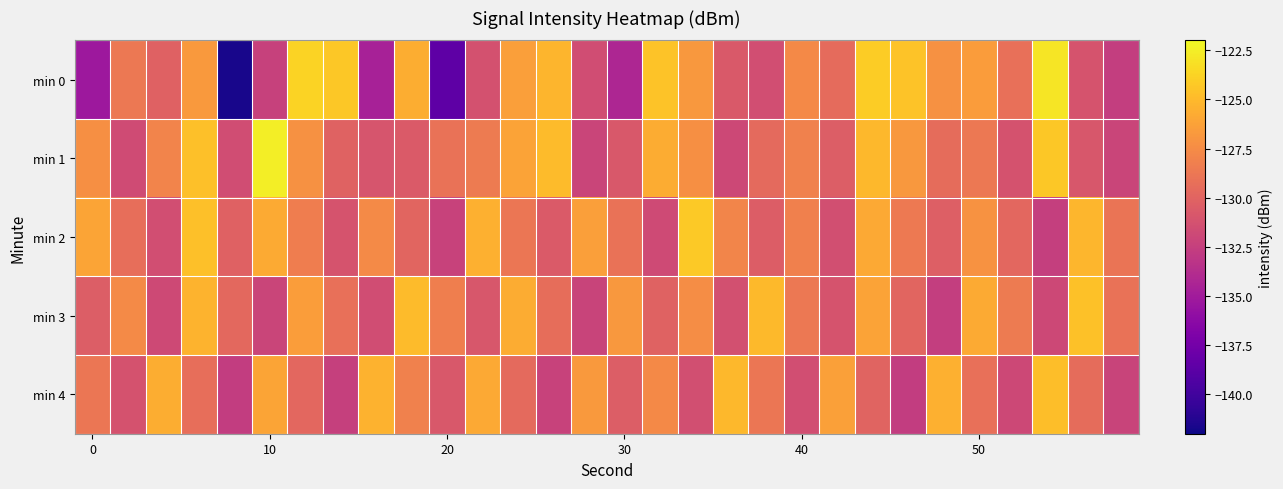

List the series in order of their peak value, lowest first.

min 4, min 3, min 2, min 0, min 1